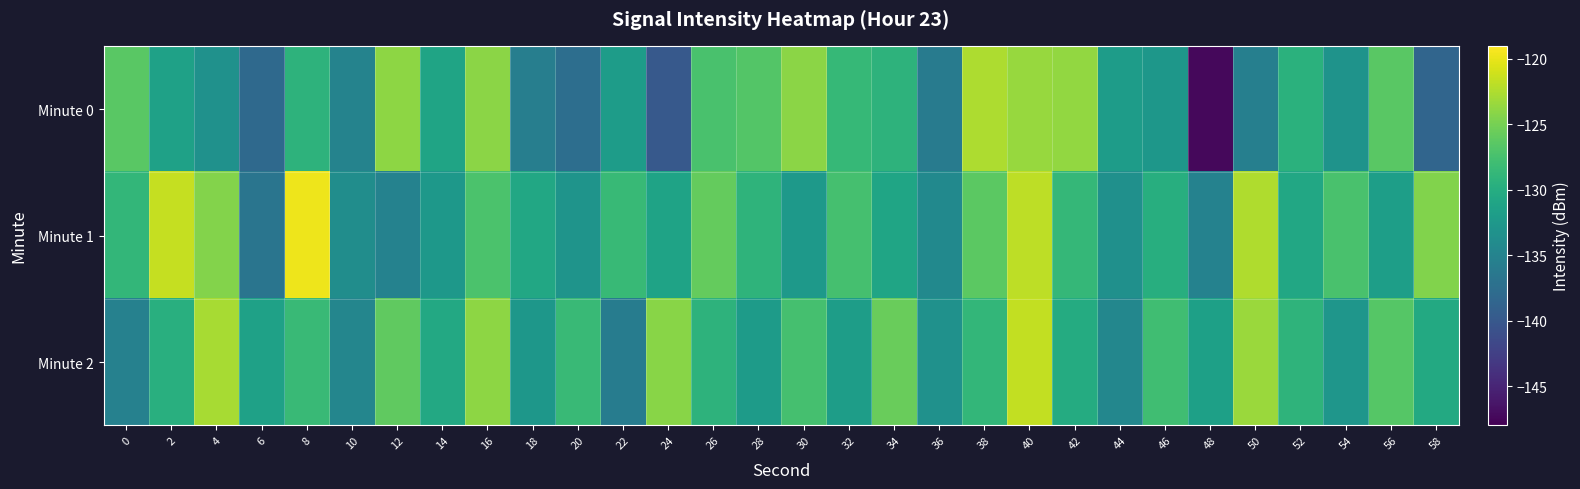

What is the total value across all series at 28?

-388.0